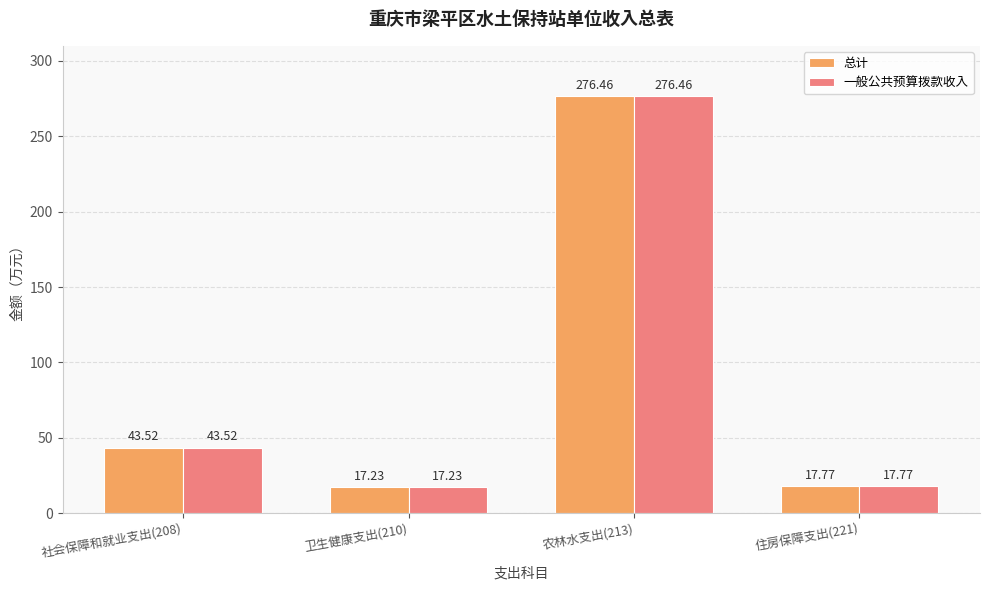

Rank the categories by 总计 value from lowest to highest.

卫生健康支出(210), 住房保障支出(221), 社会保障和就业支出(208), 农林水支出(213)